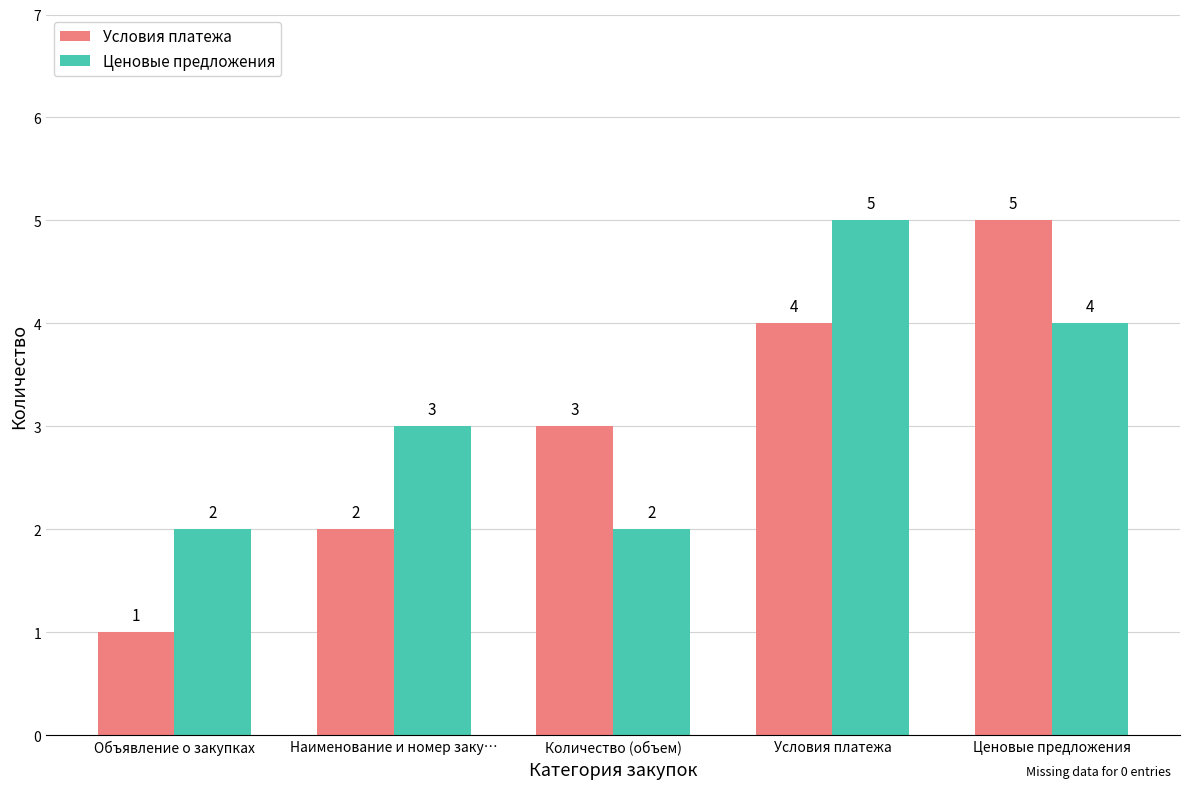

What is the total value across all series at Ценовые предложения?

9